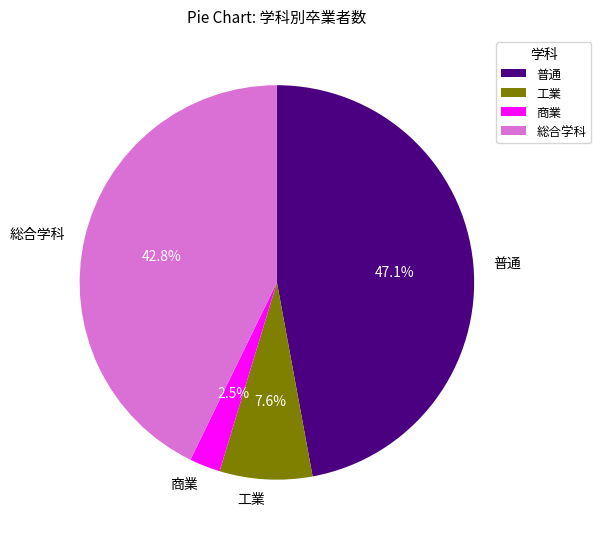

What percentage is the 総合学科 slice, to the nearest percent?

43%